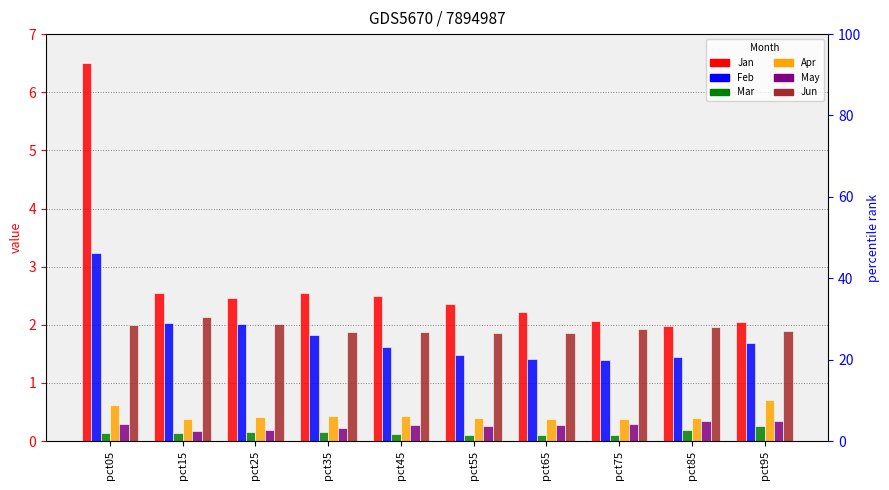

At which label does Jan first exceed 2?

pct05